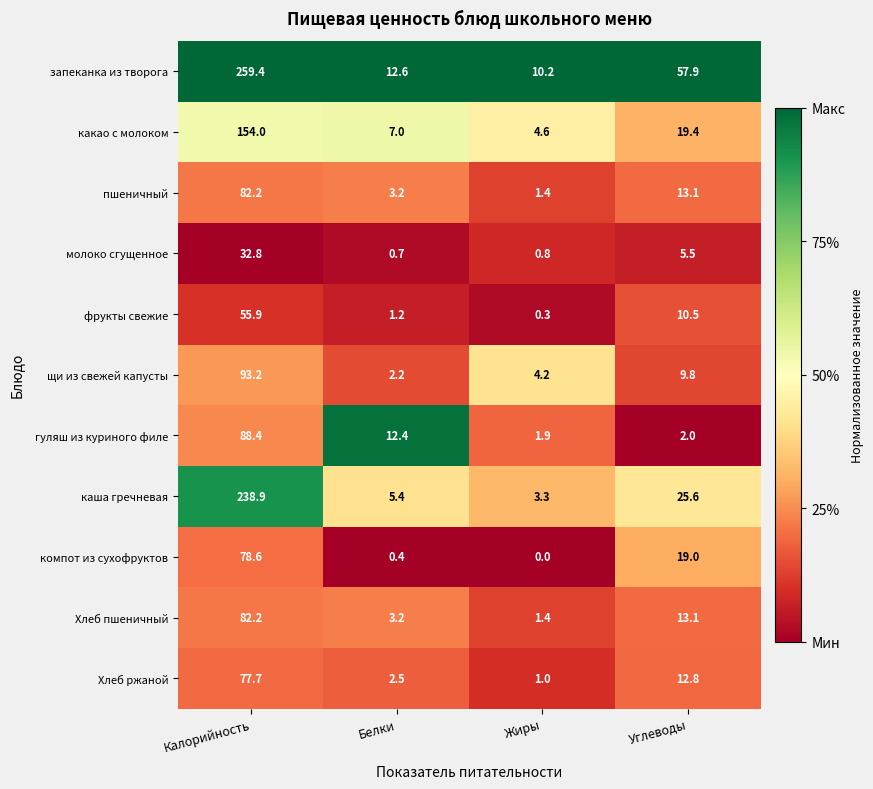

What is the total value across all series at Белки?

50.8